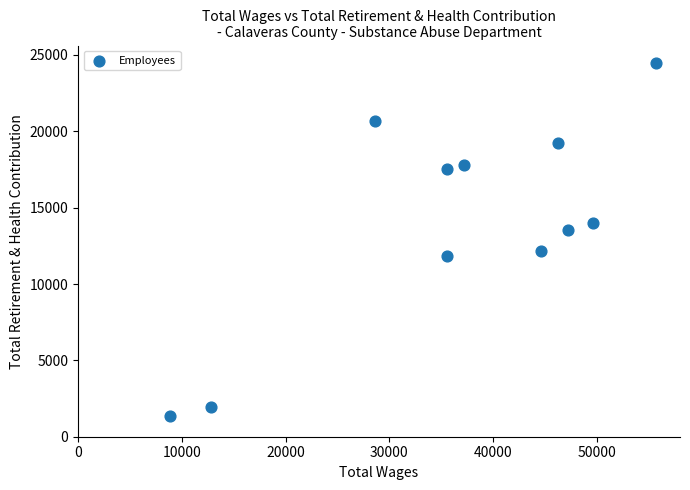

What is the range of X values (max minus min)?

46777